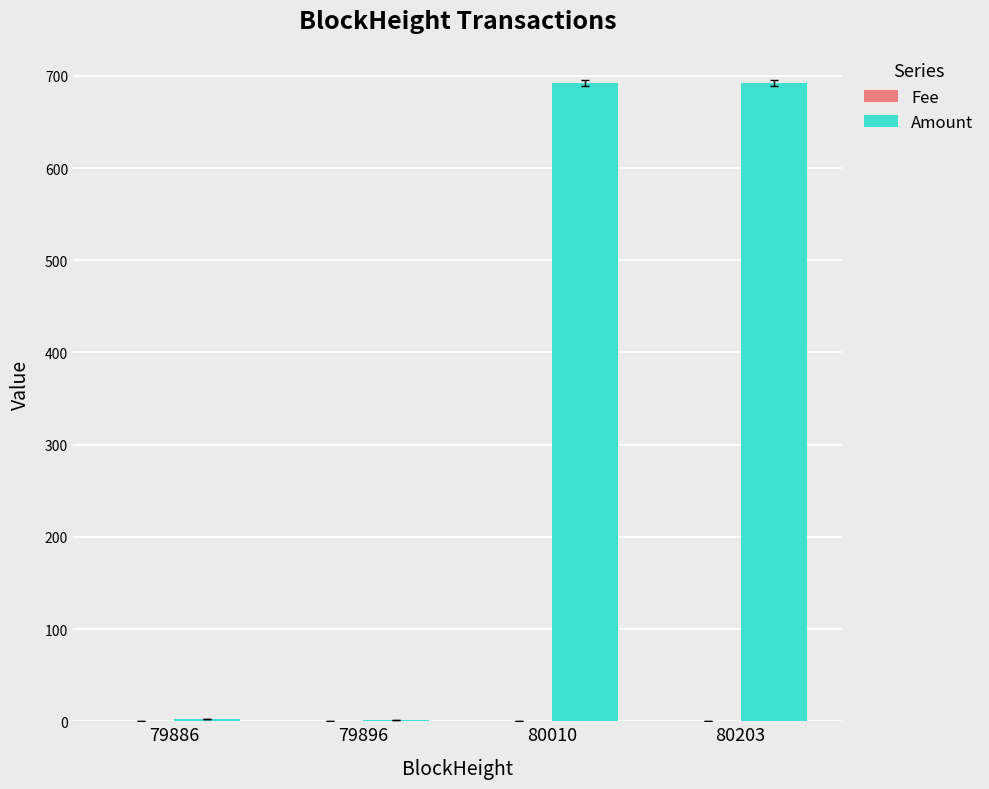

What is the difference between the Amount values at 79886 and 79896?

1.0